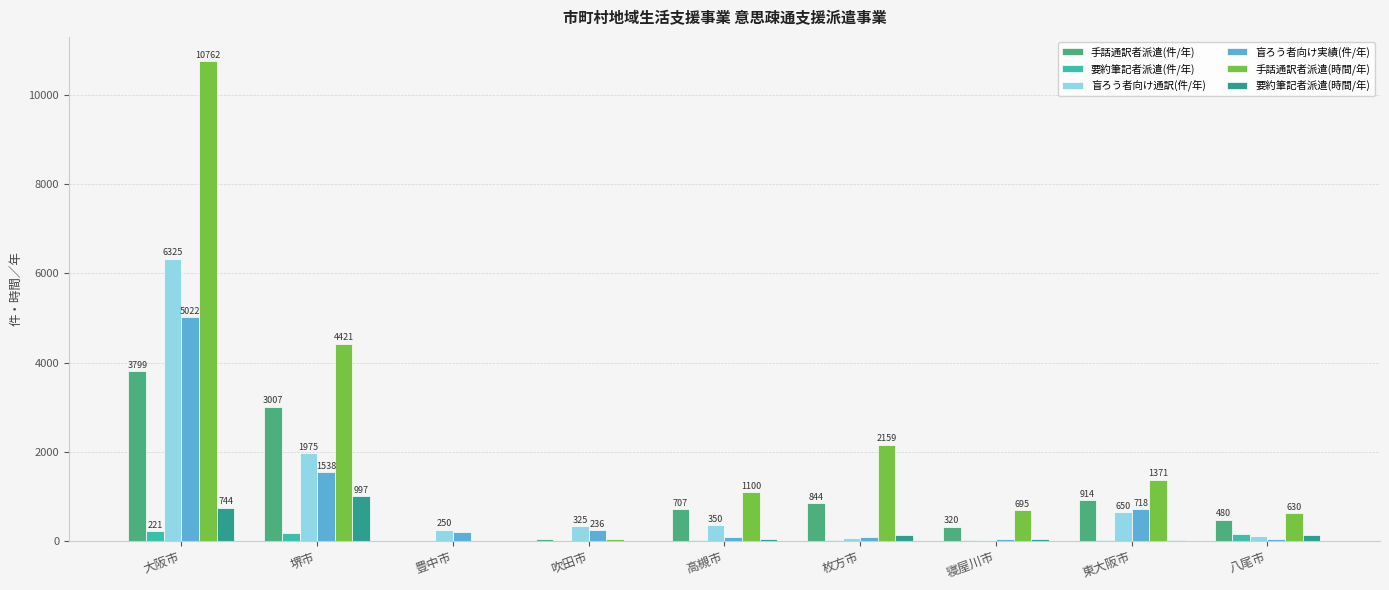

At which label does 盲ろう者向け実績(件/年) first exceed 198?

大阪市